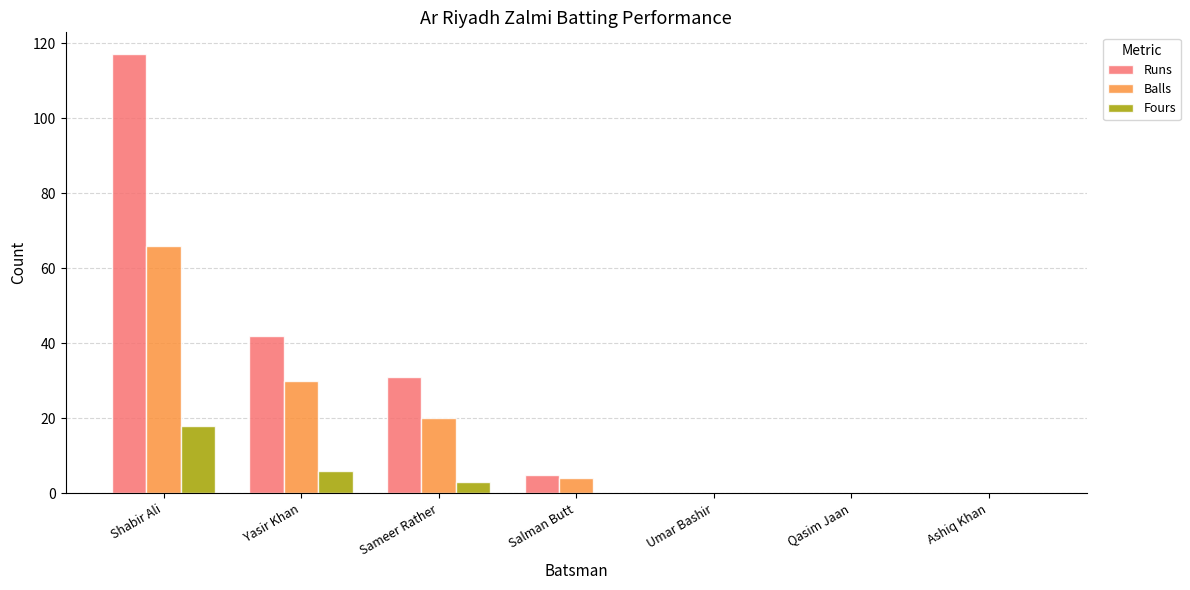

The value of Fours at Qasim Jaan is 0. True or false?

True